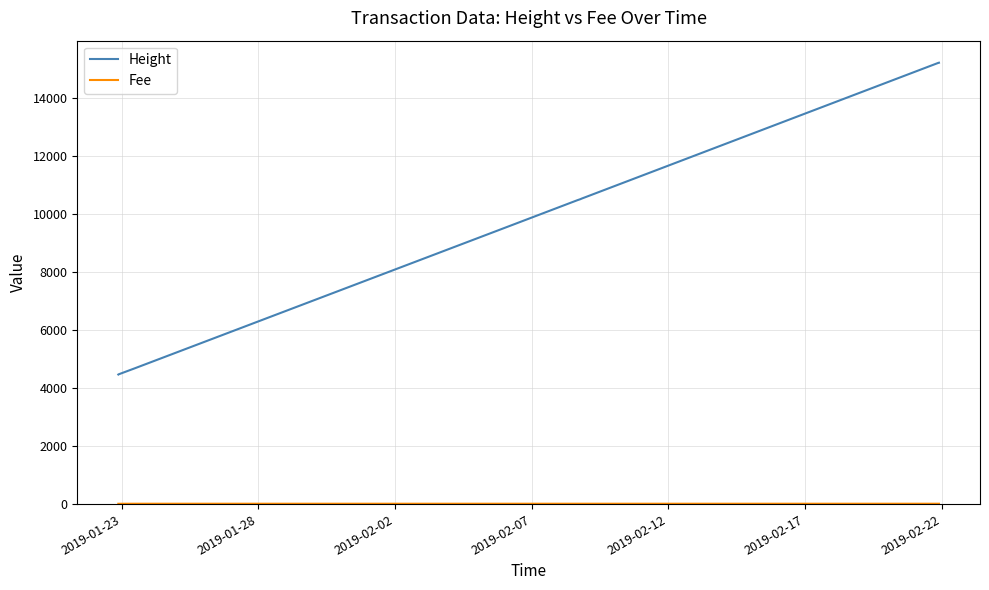

Is it true that Height equals 2485.2 at 2019-02-17?

False